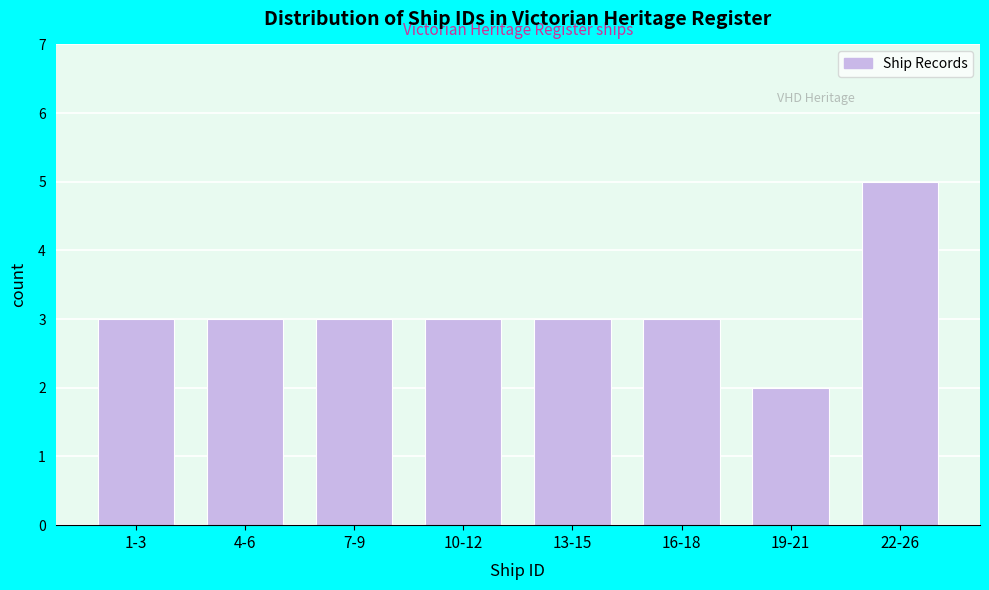

Reading right to left, list all the values displayed in this chart.

5	2	3	3	3	3	3	3